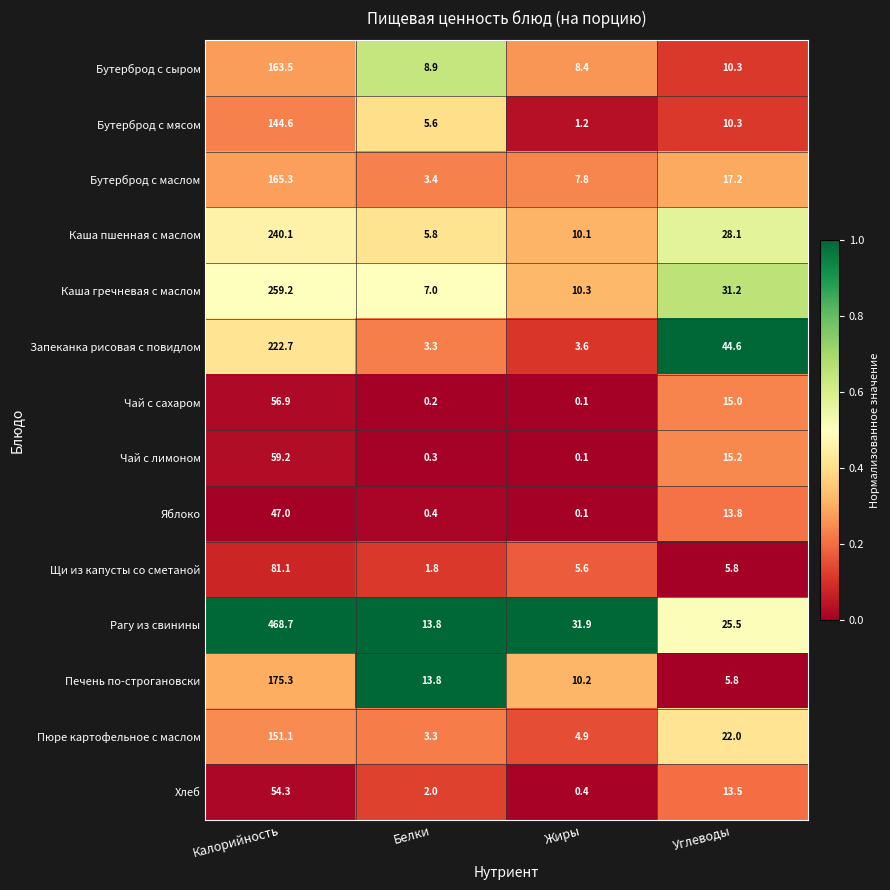

Between Белки and Жиры, which series saw the biggest shift?

Рагу из свинины